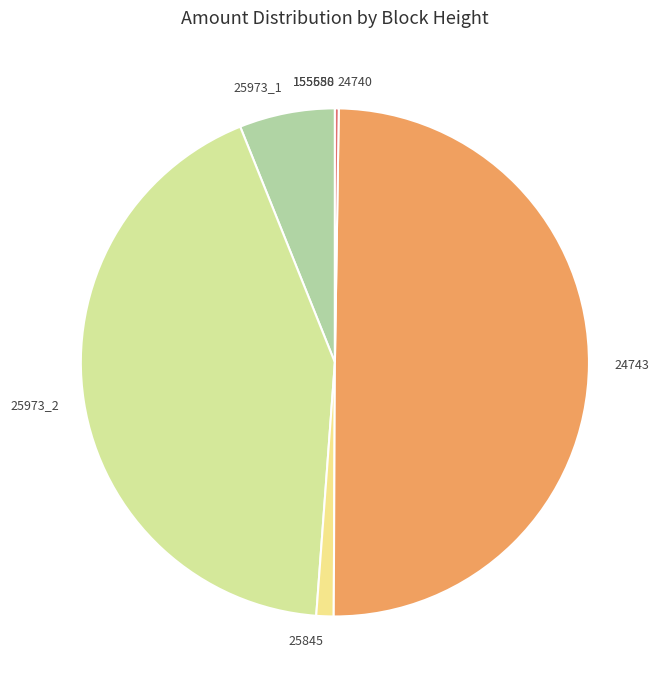

Is it true that 25845 is 1% of the pie?

True